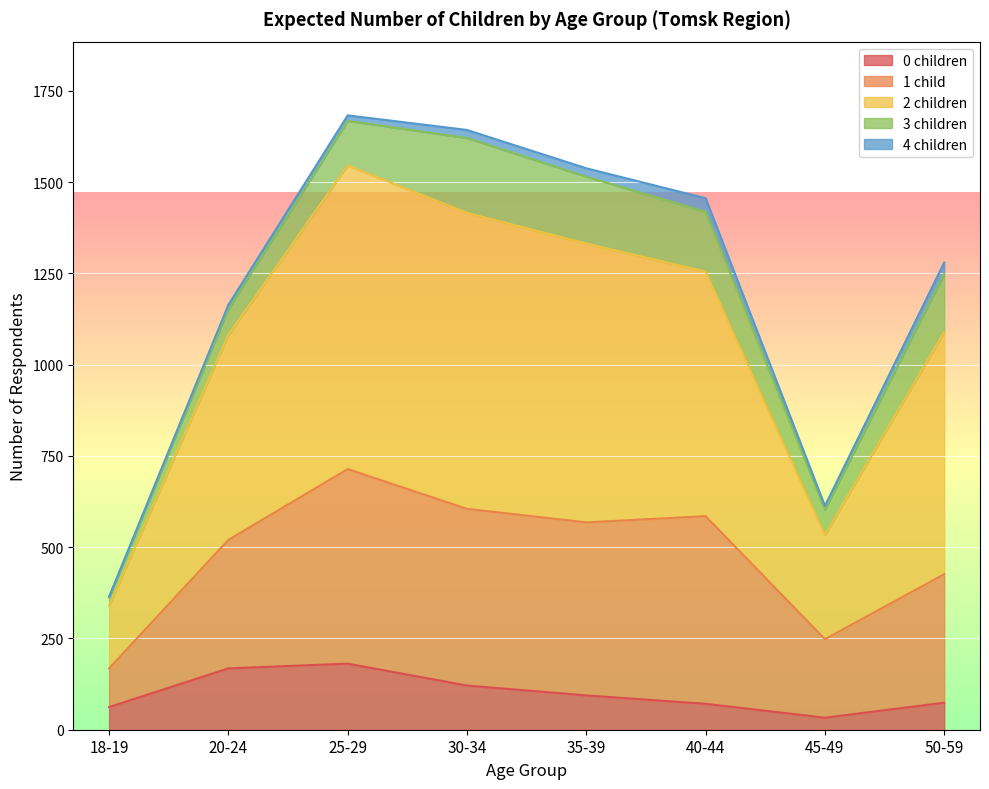

True or false: 4 children and 2 children intersect in this chart.

False